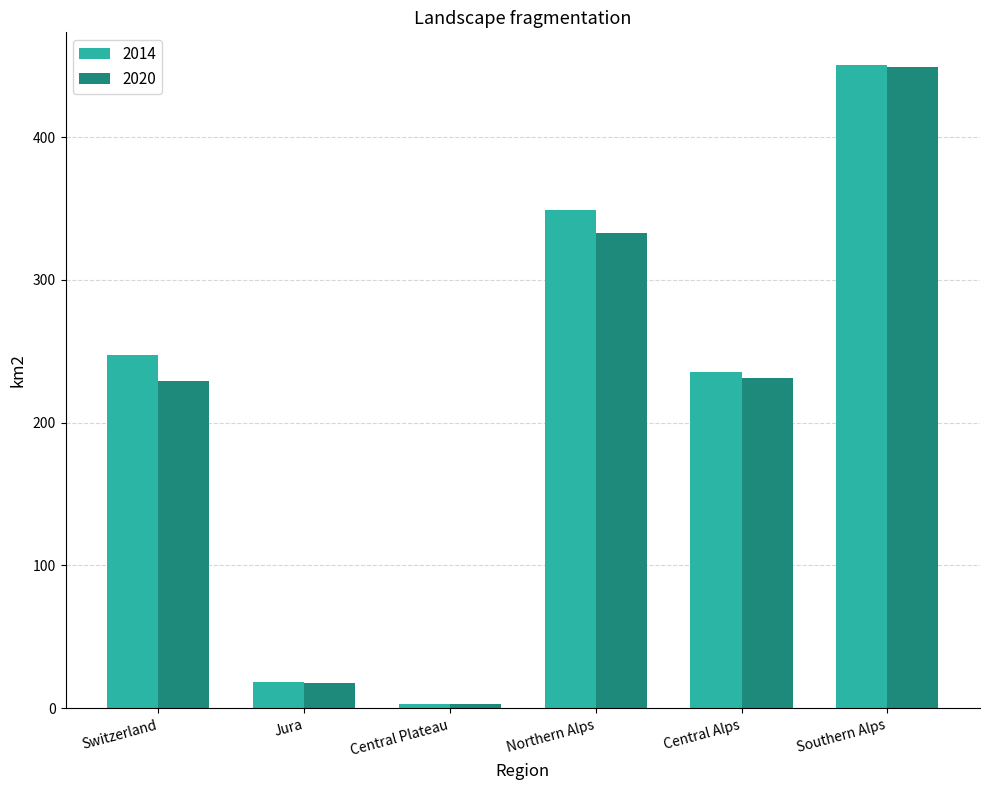

Reading right to left, transcribe all the data shown in this chart.

2014: Southern Alps=450.9	Central Alps=235.8	Northern Alps=348.9	Central Plateau=2.8	Jura=18.4	Switzerland=247.5
2020: Southern Alps=449.2	Central Alps=231.6	Northern Alps=332.7	Central Plateau=2.7	Jura=17.5	Switzerland=229.0